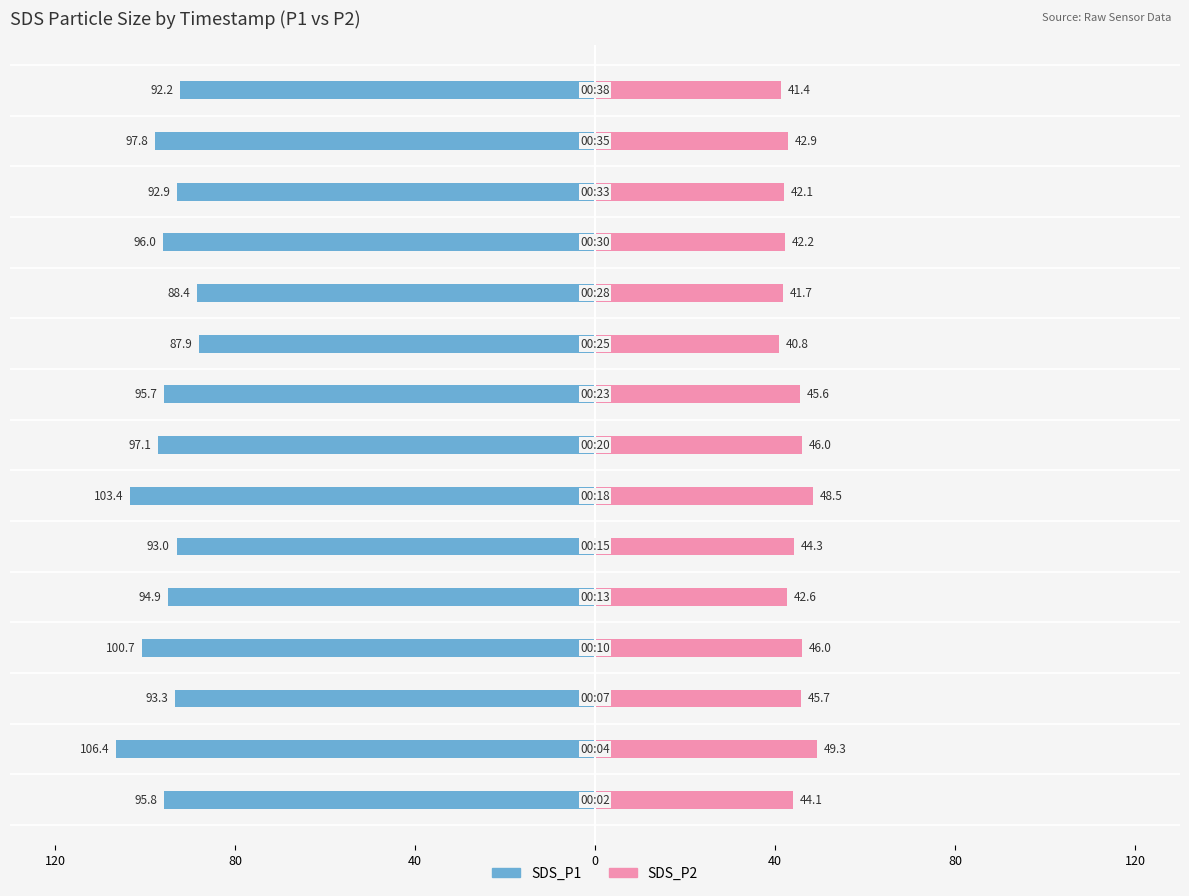

Reading right to left, extract all data points from this chart.

SDS_P1: -92.2	-97.8	-92.9	-96.0	-88.4	-87.9	-95.7	-97.1	-103.4	-93.0	-94.9	-100.7	-93.3	-106.4	-95.8
SDS_P2: 41.4	42.9	42.1	42.2	41.7	40.8	45.6	46.0	48.5	44.3	42.6	46.0	45.7	49.3	44.1